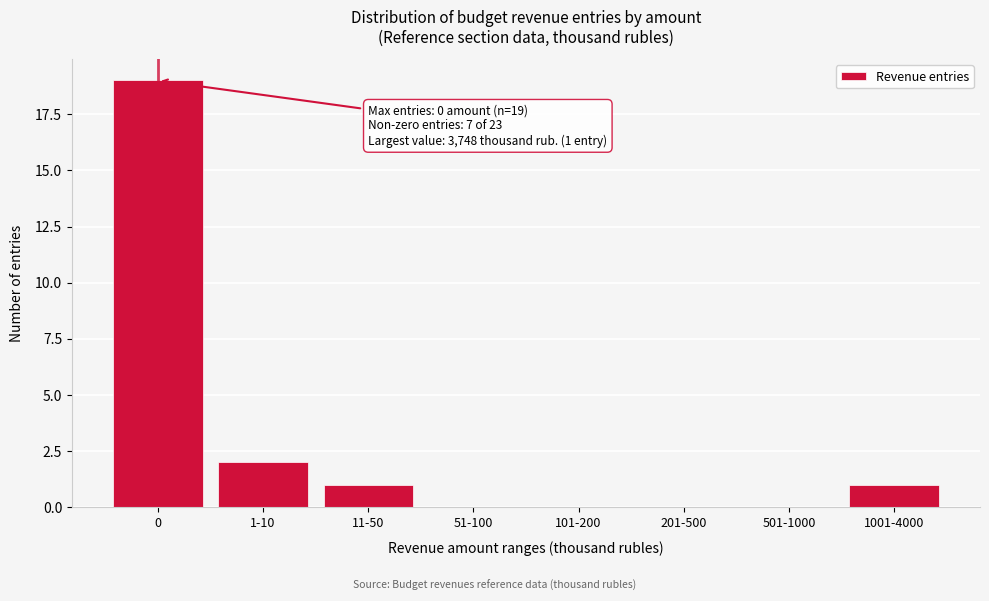

Reading right to left, extract all data points from this chart.

1001-4000=1	501-1000=0	201-500=0	101-200=0	51-100=0	11-50=1	1-10=2	0=19